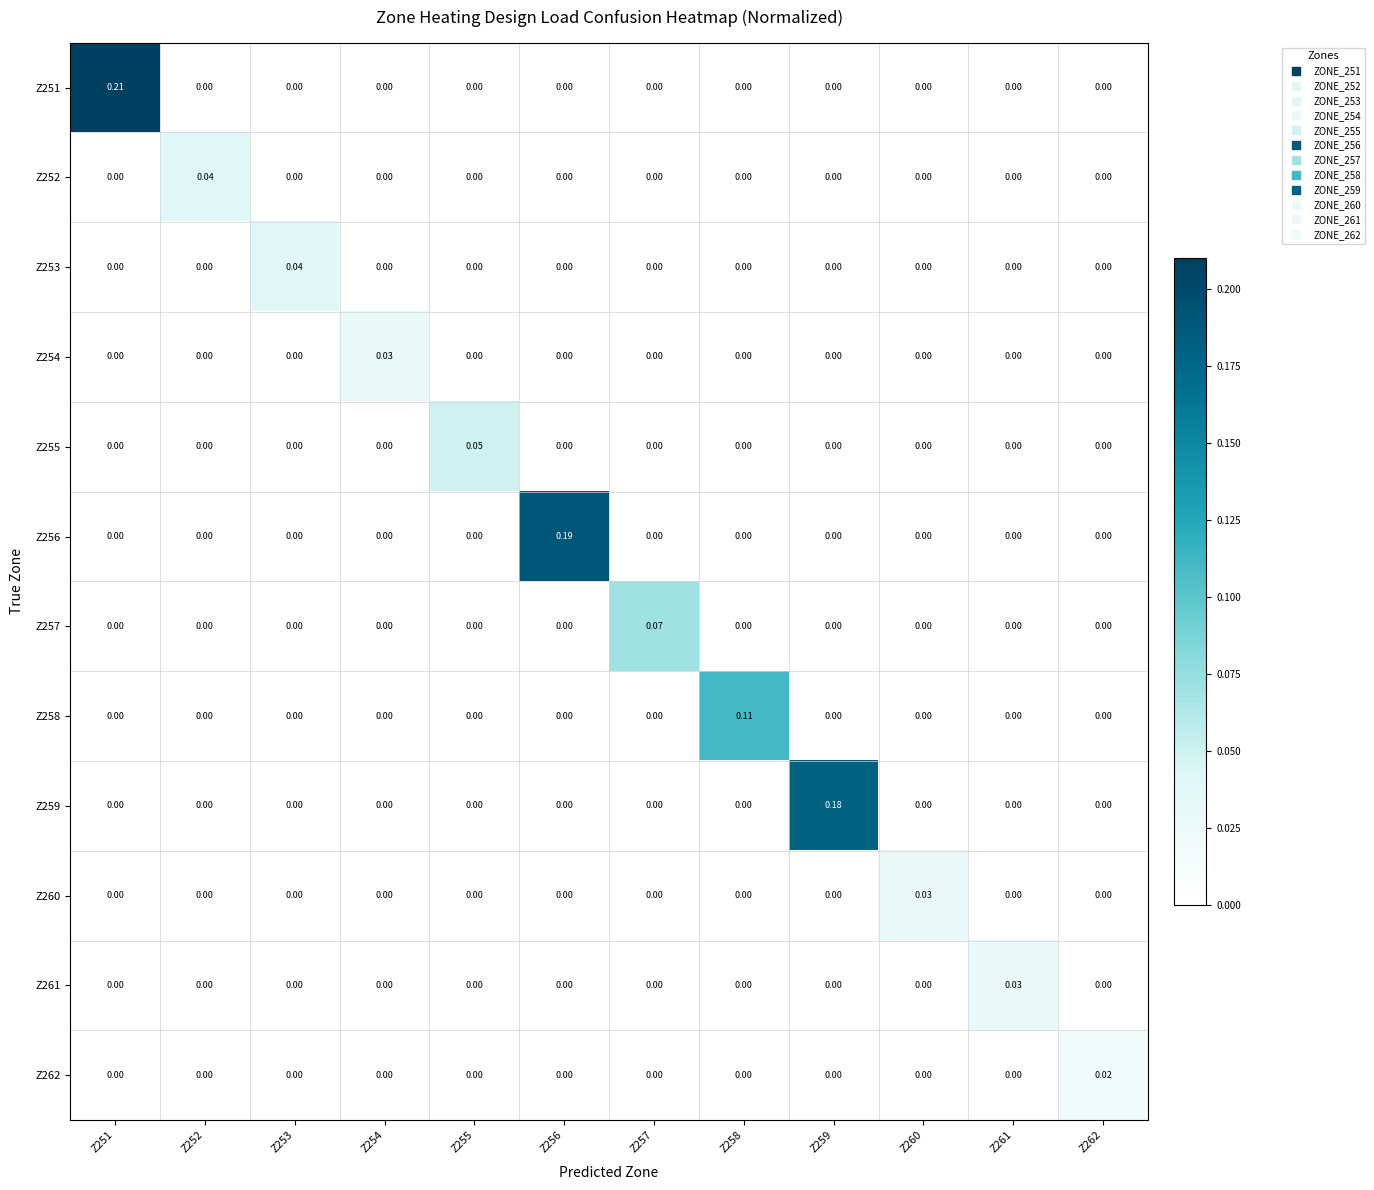

Count the number of data series in this chart.

12